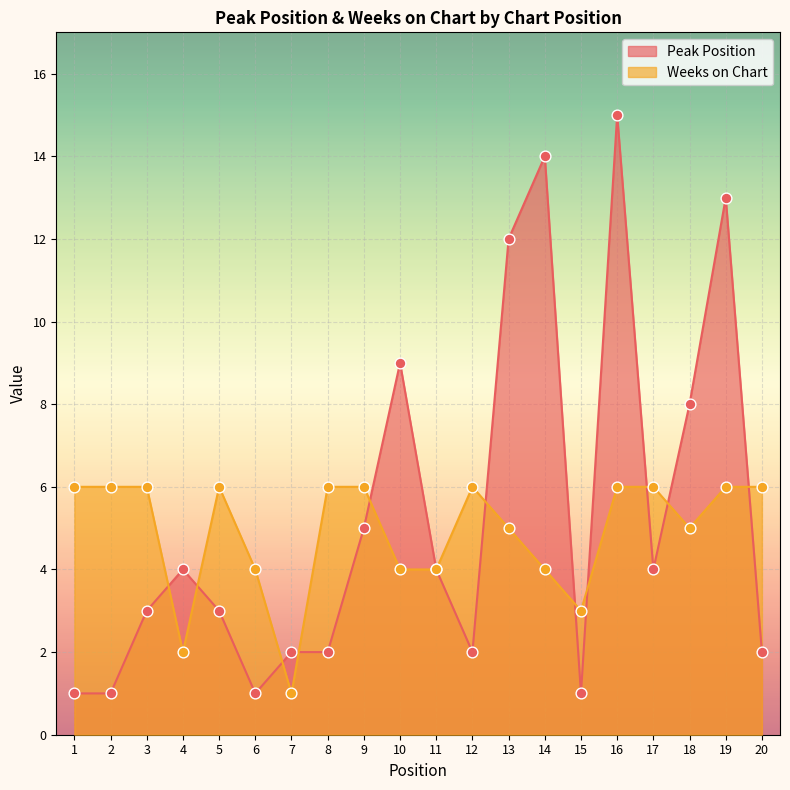

Which series reaches the maximum Y coordinate?

Peak Position